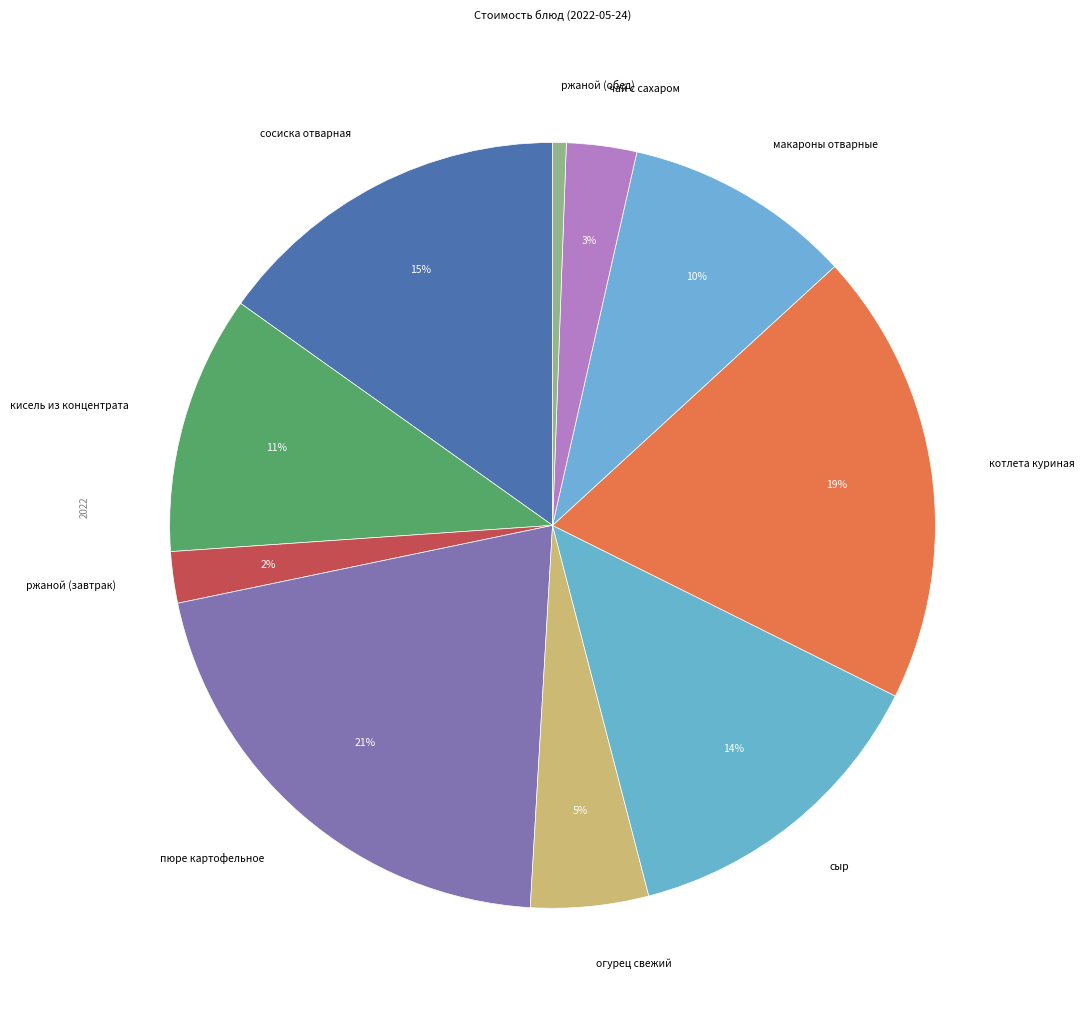

What percentage is the кисель из концентрата slice, to the nearest percent?

11%